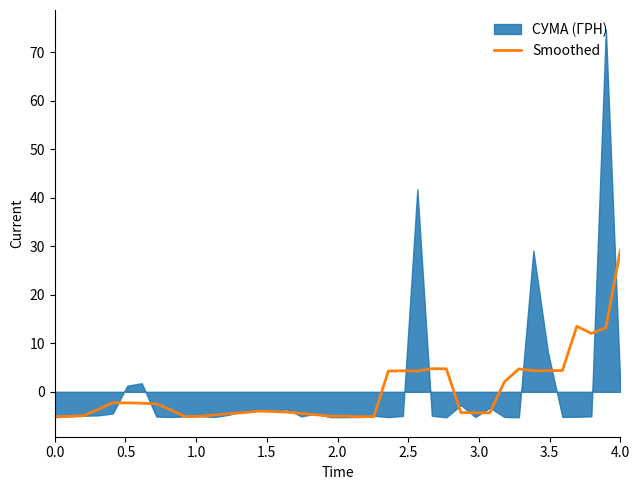

True or false: there are more than 1 points higher than both neighbors.

True